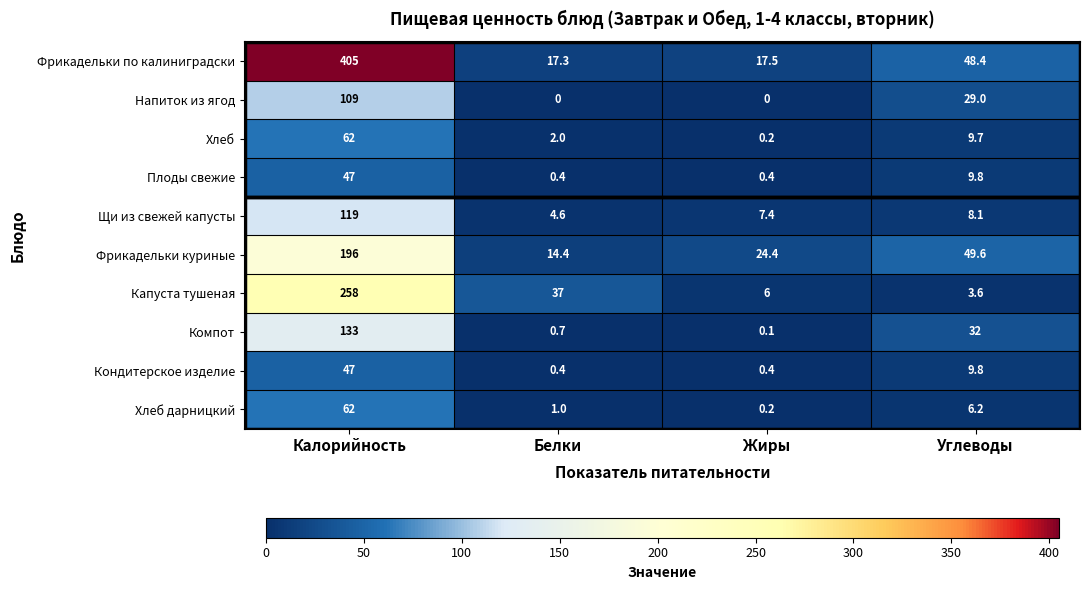

What is the difference between the maximum and minimum values in the Плоды свежие series?

46.6